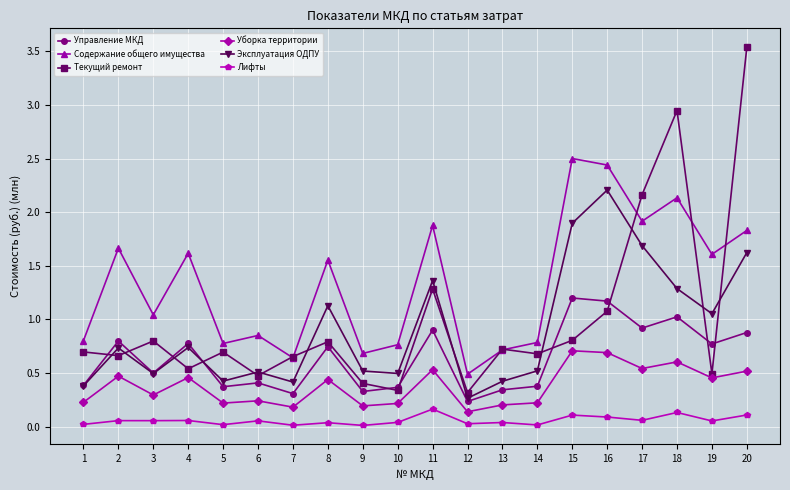

Which series changed the most between 12 and 15?

Содержание общего имущества